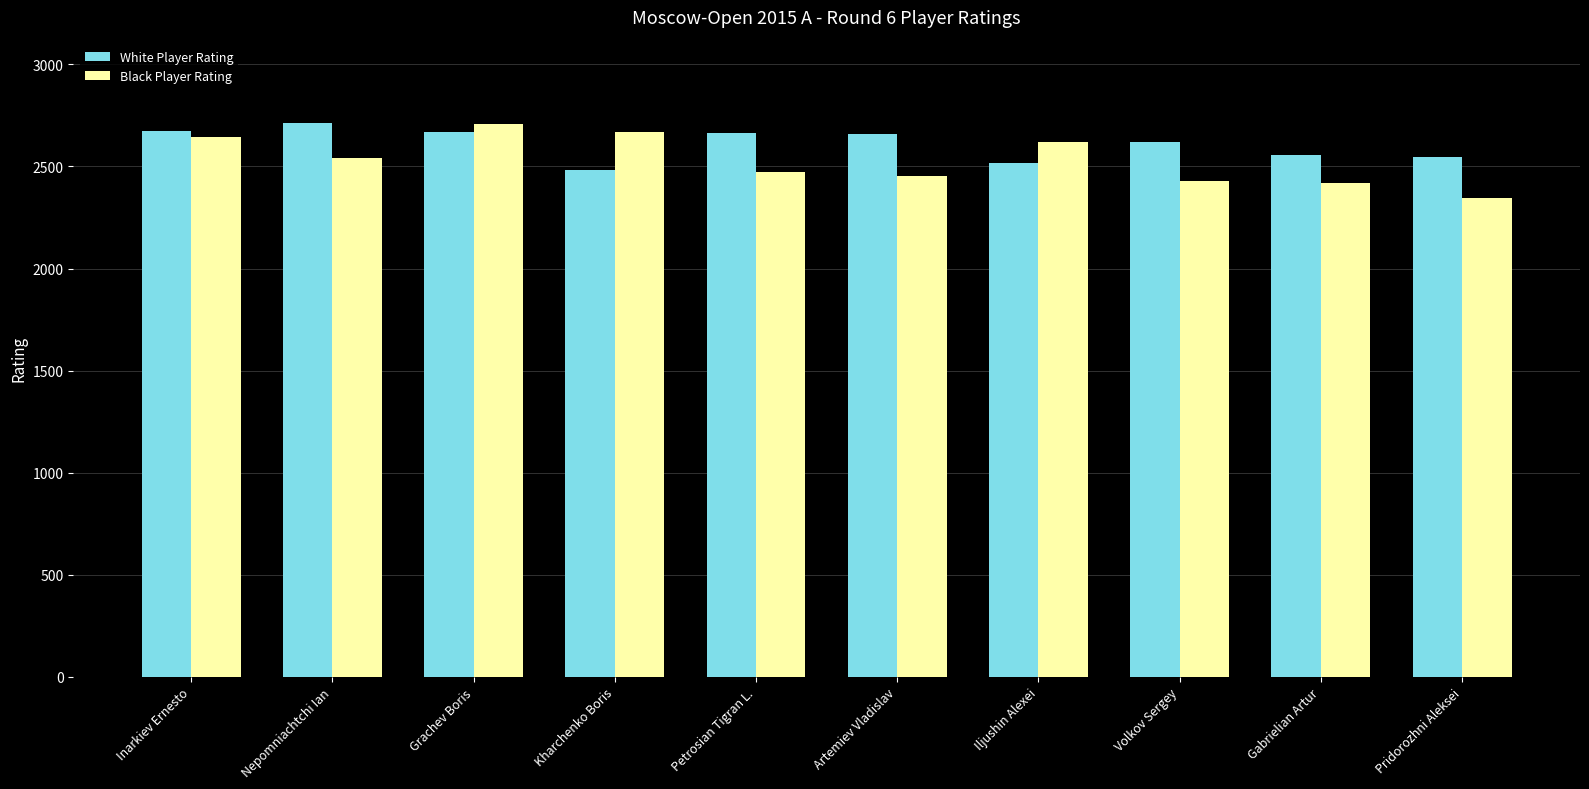

The White Player Rating series shows 2545 at Pridorozhni Aleksei. True or false?

True